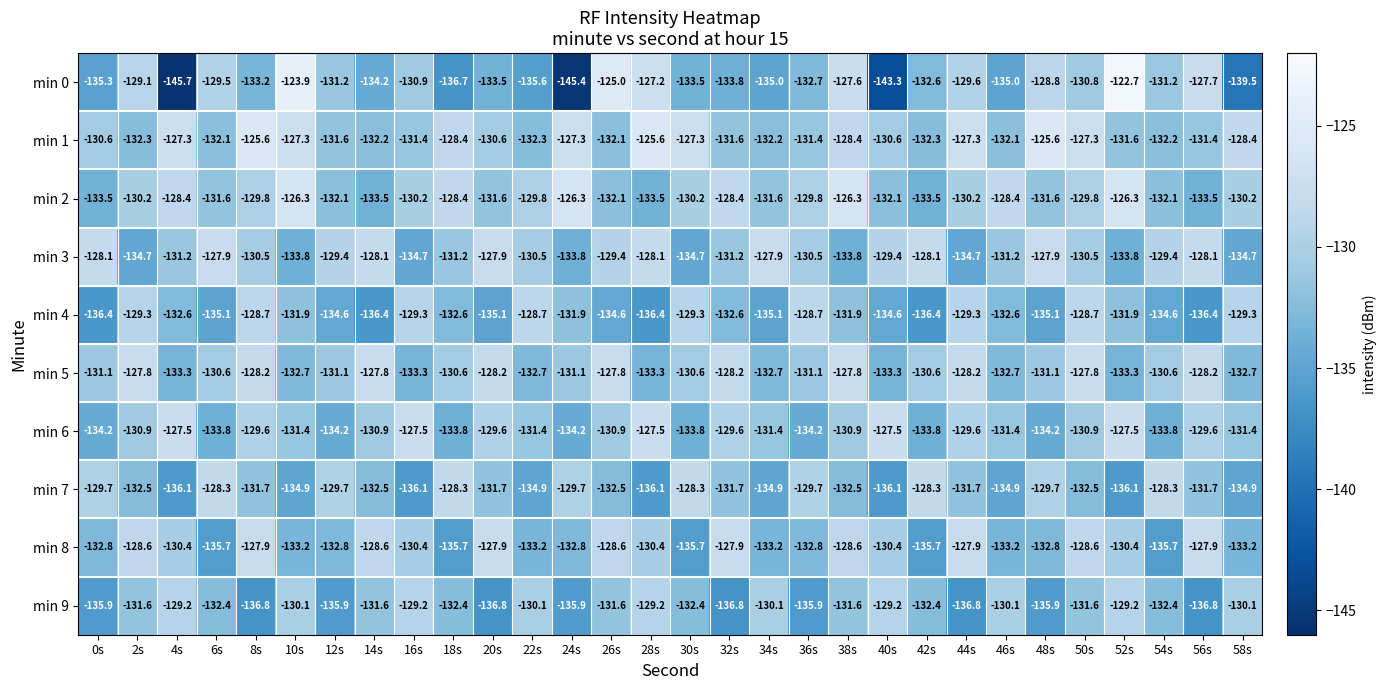

What is the total value across all series at 52s?

-1302.8